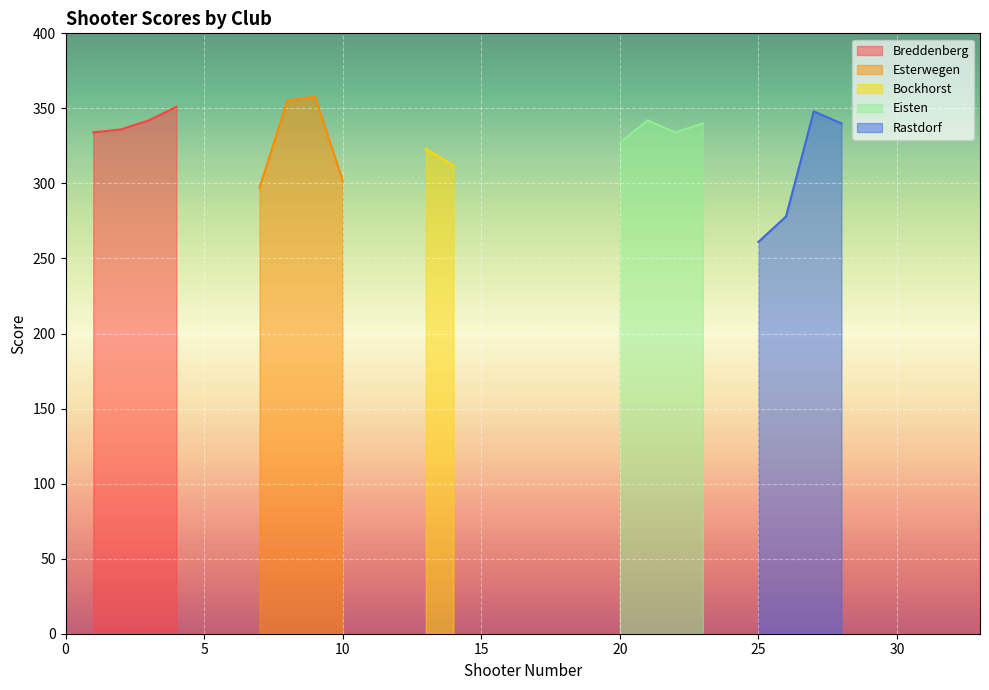

What is the total value across all series at 2?

336